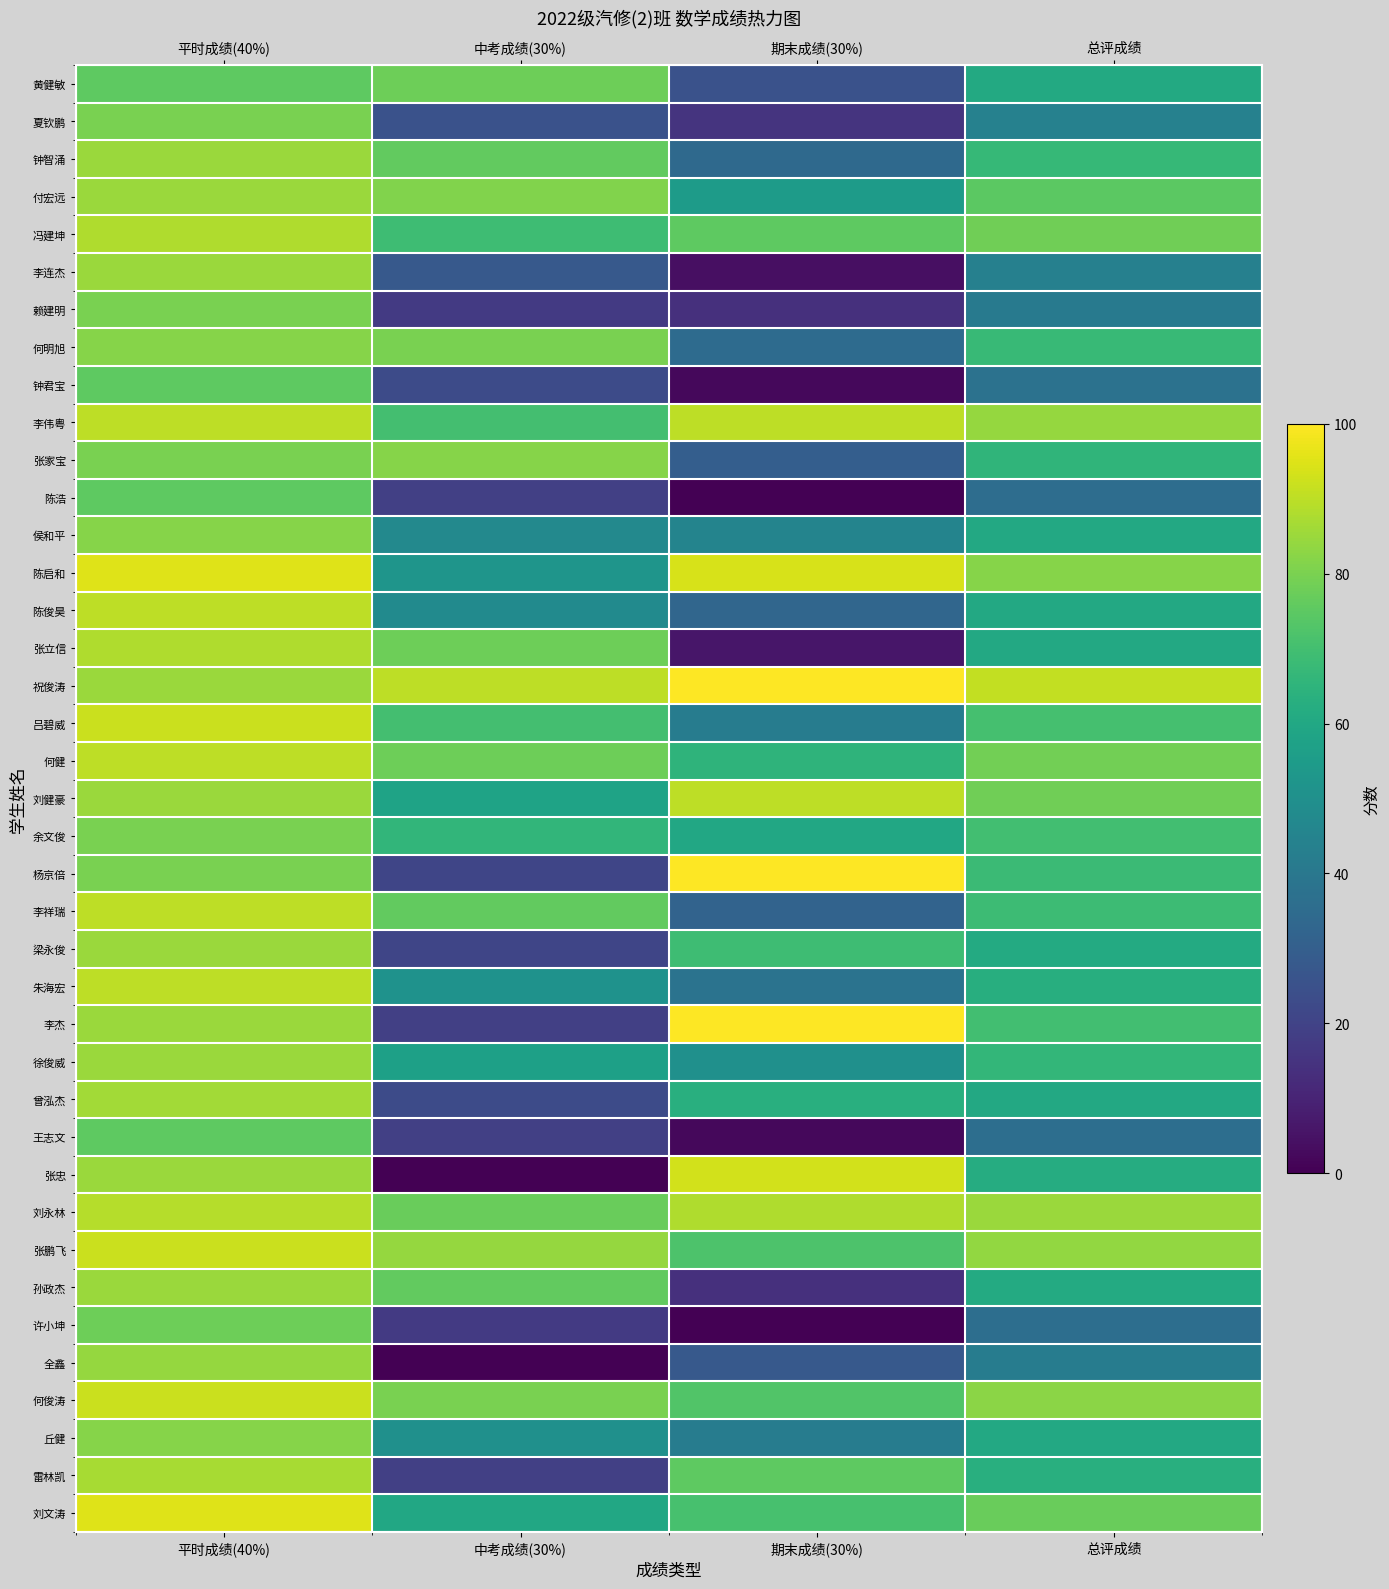

Reading left to right, extract all data points from this chart.

黄健敏: 平时成绩(40%)=75.0	中考成绩(30%)=78.0	期末成绩(30%)=25.0	总评成绩=60.9
夏钦鹏: 平时成绩(40%)=80.0	中考成绩(30%)=25.0	期末成绩(30%)=15.0	总评成绩=44.0
钟智涌: 平时成绩(40%)=85.0	中考成绩(30%)=76.0	期末成绩(30%)=34.0	总评成绩=67.0
付宏远: 平时成绩(40%)=85.0	中考成绩(30%)=81.0	期末成绩(30%)=55.0	总评成绩=74.8
冯建坤: 平时成绩(40%)=88.0	中考成绩(30%)=69.0	期末成绩(30%)=75.0	总评成绩=78.4
李连杰: 平时成绩(40%)=85.0	中考成绩(30%)=28.0	期末成绩(30%)=4.0	总评成绩=43.6
赖建明: 平时成绩(40%)=80.0	中考成绩(30%)=17.0	期末成绩(30%)=14.0	总评成绩=41.3
何明旭: 平时成绩(40%)=82.0	中考成绩(30%)=80.0	期末成绩(30%)=35.0	总评成绩=67.3
钟君宝: 平时成绩(40%)=75.0	中考成绩(30%)=23.0	期末成绩(30%)=2.0	总评成绩=37.5
李伟粤: 平时成绩(40%)=90.0	中考成绩(30%)=70.0	期末成绩(30%)=90.0	总评成绩=84.0
张家宝: 平时成绩(40%)=80.0	中考成绩(30%)=82.0	期末成绩(30%)=30.0	总评成绩=65.6
陈浩: 平时成绩(40%)=75.0	中考成绩(30%)=19.0	期末成绩(30%)=0.0	总评成绩=35.7
侯和平: 平时成绩(40%)=82.0	中考成绩(30%)=47.0	期末成绩(30%)=45.0	总评成绩=60.4
陈启和: 平时成绩(40%)=95.0	中考成绩(30%)=52.0	期末成绩(30%)=94.0	总评成绩=81.8
陈俊昊: 平时成绩(40%)=90.0	中考成绩(30%)=48.0	期末成绩(30%)=33.0	总评成绩=60.3
张立信: 平时成绩(40%)=88.0	中考成绩(30%)=78.0	期末成绩(30%)=6.0	总评成绩=60.4
祝俊涛: 平时成绩(40%)=85.0	中考成绩(30%)=90.0	期末成绩(30%)=100.0	总评成绩=91.0
吕碧威: 平时成绩(40%)=92.0	中考成绩(30%)=70.0	期末成绩(30%)=42.0	总评成绩=70.4
何健: 平时成绩(40%)=90.0	中考成绩(30%)=78.0	期末成绩(30%)=65.0	总评成绩=78.9
刘健豪: 平时成绩(40%)=85.0	中考成绩(30%)=58.0	期末成绩(30%)=90.0	总评成绩=78.4
余文俊: 平时成绩(40%)=80.0	中考成绩(30%)=66.0	期末成绩(30%)=60.0	总评成绩=69.8
杨京倍: 平时成绩(40%)=80.0	中考成绩(30%)=21.0	期末成绩(30%)=100.0	总评成绩=68.3
李祥瑞: 平时成绩(40%)=90.0	中考成绩(30%)=76.0	期末成绩(30%)=32.0	总评成绩=68.4
梁永俊: 平时成绩(40%)=85.0	中考成绩(30%)=21.0	期末成绩(30%)=69.0	总评成绩=61.0
朱海宏: 平时成绩(40%)=90.0	中考成绩(30%)=51.0	期末成绩(30%)=38.0	总评成绩=62.7
李杰: 平时成绩(40%)=85.0	中考成绩(30%)=19.0	期末成绩(30%)=100.0	总评成绩=69.7
徐俊威: 平时成绩(40%)=85.0	中考成绩(30%)=57.0	期末成绩(30%)=50.0	总评成绩=66.1
曾泓杰: 平时成绩(40%)=86.0	中考成绩(30%)=23.0	期末成绩(30%)=63.0	总评成绩=60.2
王志文: 平时成绩(40%)=75.0	中考成绩(30%)=19.0	期末成绩(30%)=2.0	总评成绩=36.3
张忠: 平时成绩(40%)=85.0	中考成绩(30%)=0.0	期末成绩(30%)=93.0	总评成绩=61.9
刘永林: 平时成绩(40%)=89.0	中考成绩(30%)=77.0	期末成绩(30%)=88.0	总评成绩=85.1
张鹏飞: 平时成绩(40%)=92.0	中考成绩(30%)=84.0	期末成绩(30%)=72.0	总评成绩=83.6
孙政杰: 平时成绩(40%)=85.0	中考成绩(30%)=76.0	期末成绩(30%)=14.0	总评成绩=61.0
许小坤: 平时成绩(40%)=78.0	中考成绩(30%)=17.0	期末成绩(30%)=0.0	总评成绩=36.3
全鑫: 平时成绩(40%)=84.0	中考成绩(30%)=0.0	期末成绩(30%)=28.0	总评成绩=42.0
何俊涛: 平时成绩(40%)=92.0	中考成绩(30%)=80.0	期末成绩(30%)=73.0	总评成绩=82.7
丘健: 平时成绩(40%)=82.0	中考成绩(30%)=50.0	期末成绩(30%)=42.0	总评成绩=60.4
雷林凯: 平时成绩(40%)=87.0	中考成绩(30%)=19.0	期末成绩(30%)=75.0	总评成绩=63.0
刘文涛: 平时成绩(40%)=95.0	中考成绩(30%)=60.0	期末成绩(30%)=71.0	总评成绩=77.3